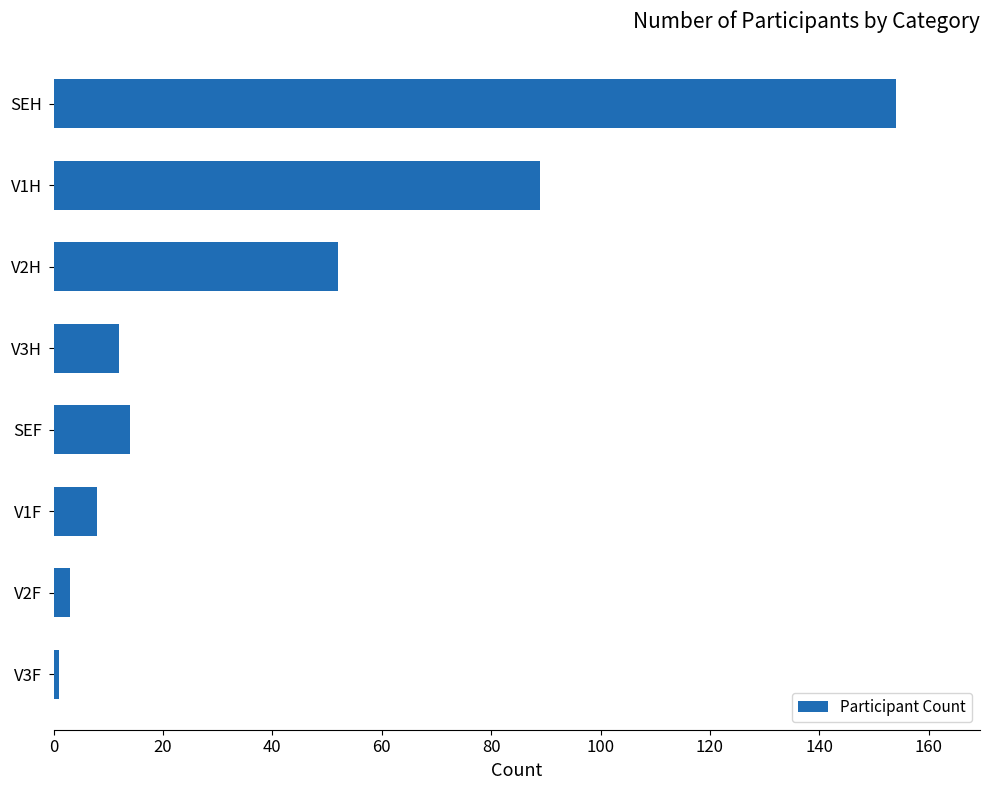

Where is the data nearest to the value 77?

V1H